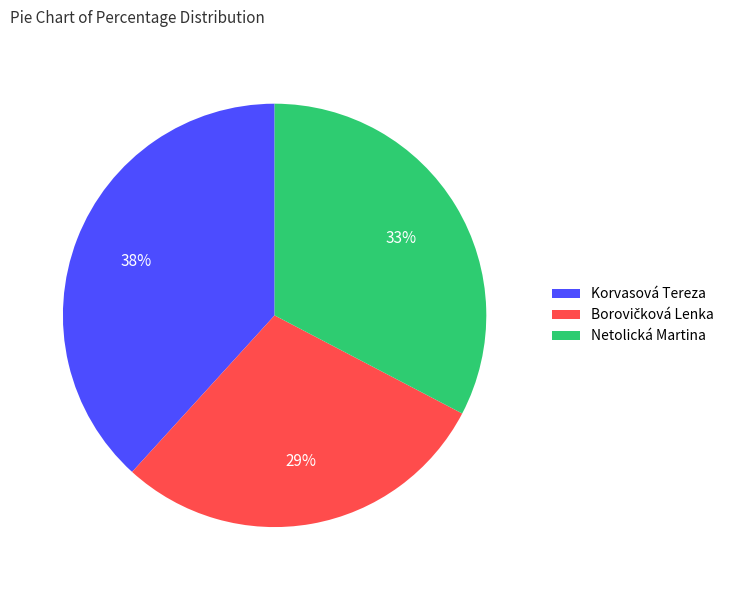

Is the sum of Korvasová Tereza and Netolická Martina greater than half?

Yes